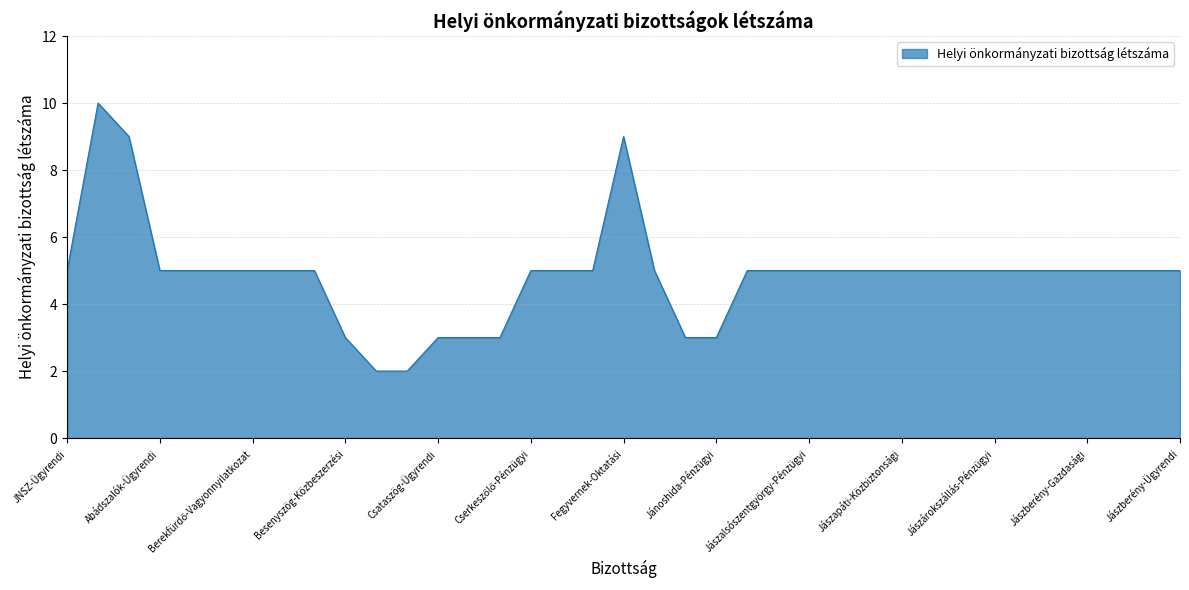

What is the greatest value displayed?

10